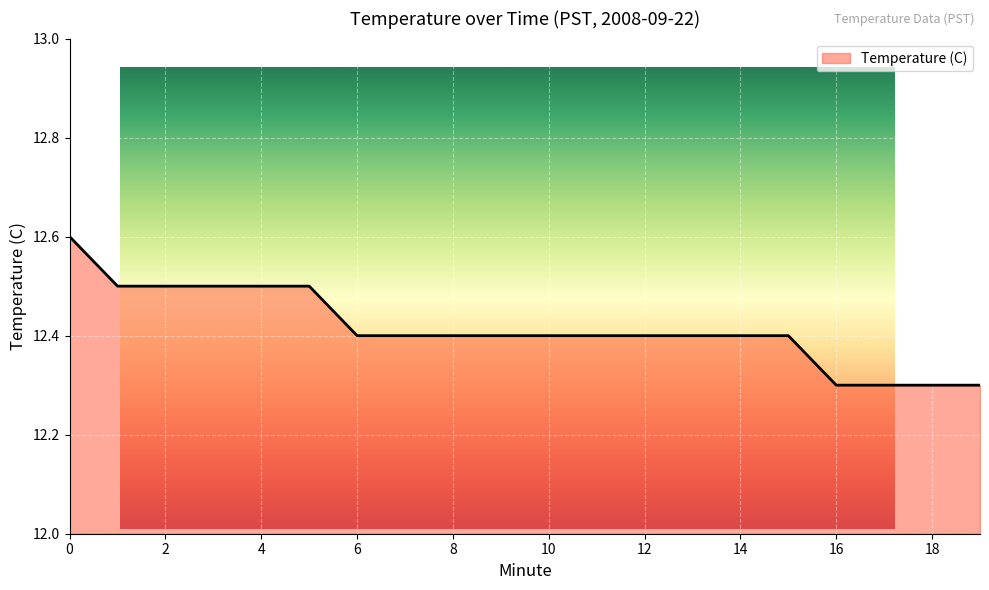

How many lines are shown in the chart?

1